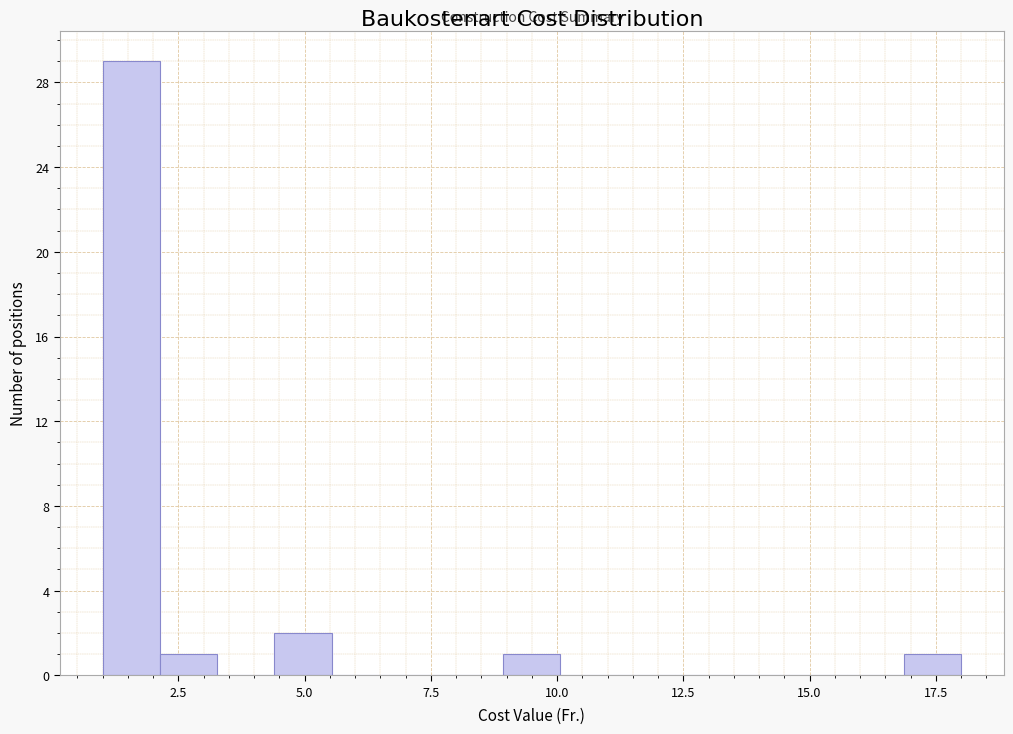

Around what value on the x-axis is the tallest bar? Give the approximate position of its centre, as read against the axis.

1.5